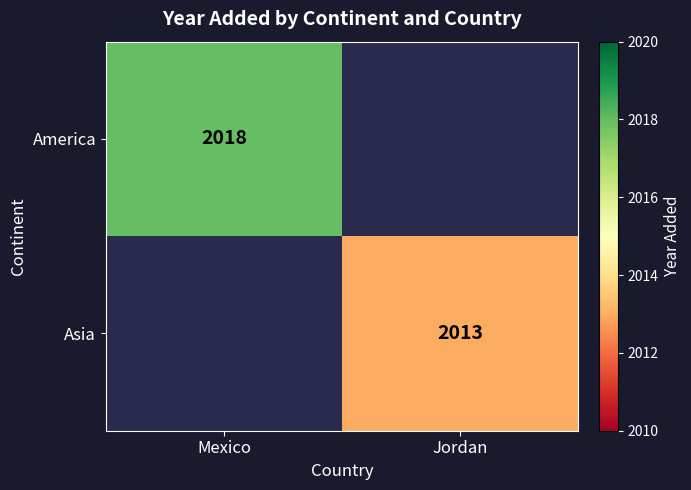

The value of America at Mexico is 677. True or false?

False